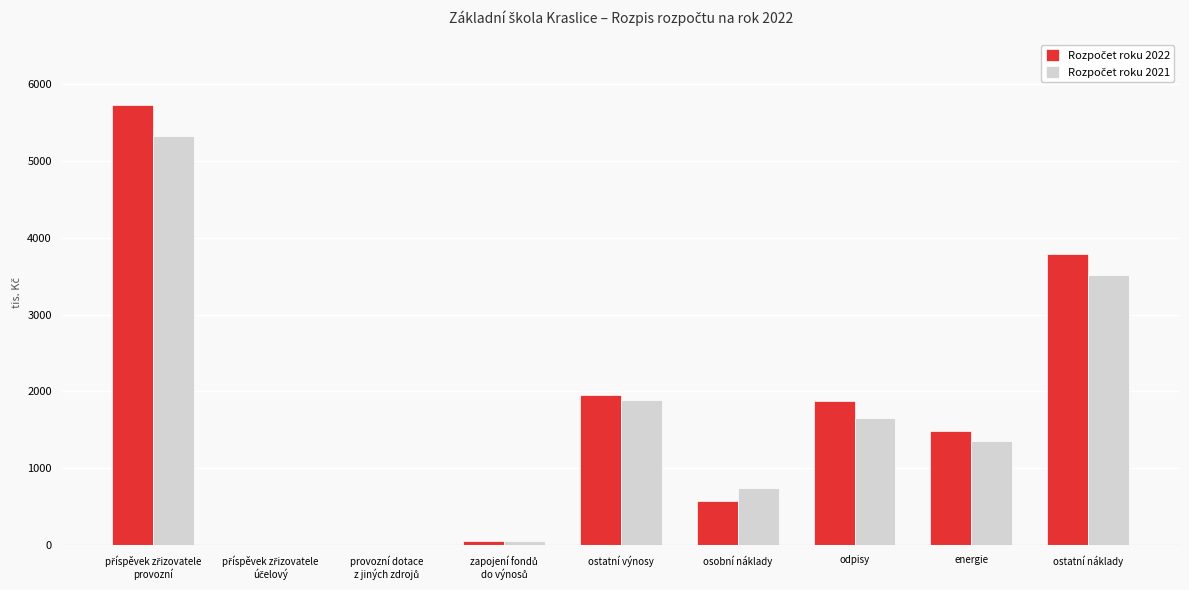

What is the total value across all series at odpisy?

3527.8